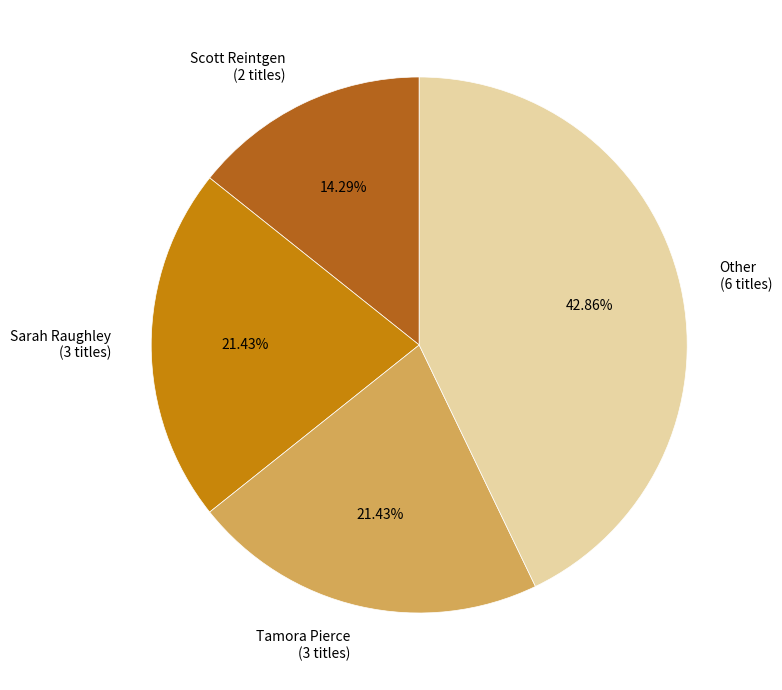

How many segments does this pie chart have?

4